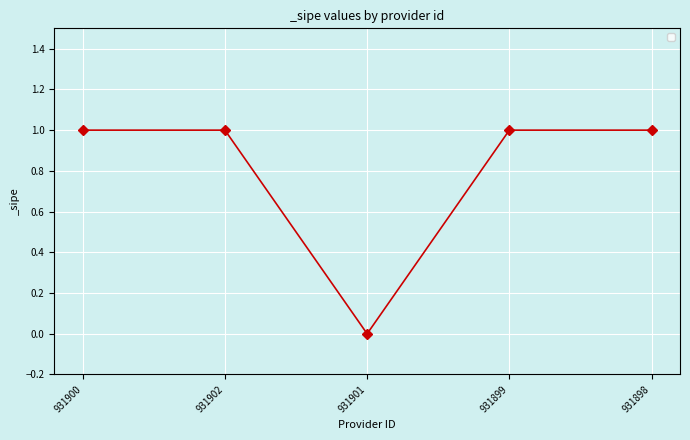

Which category has the lowest value across all series?

931901